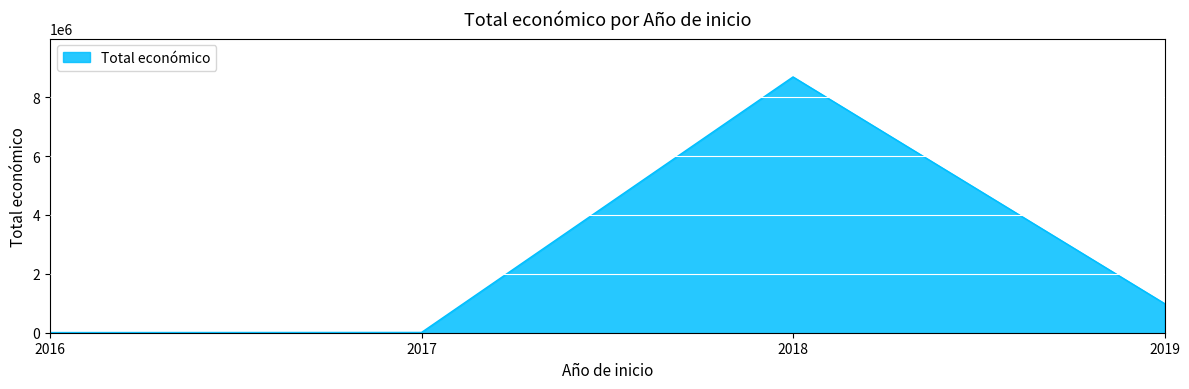

What is the average value?

2423233